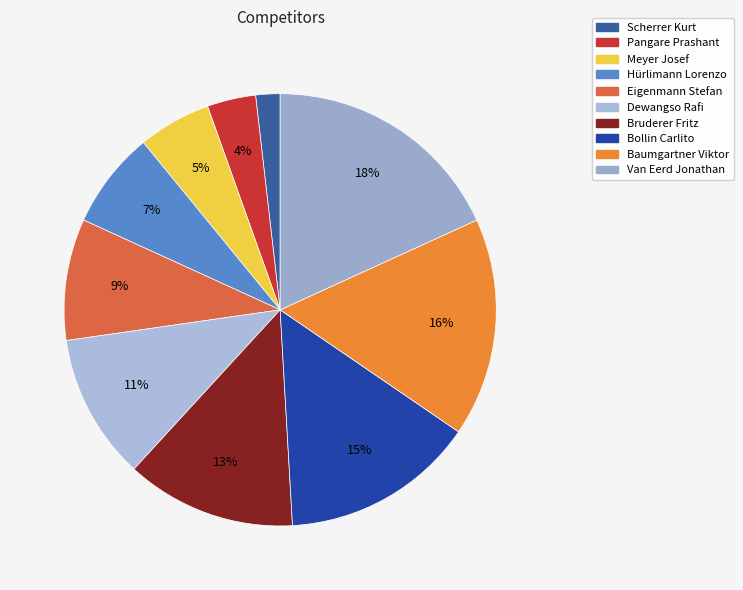

Does Bollin Carlito account for over 50% of the chart?

No